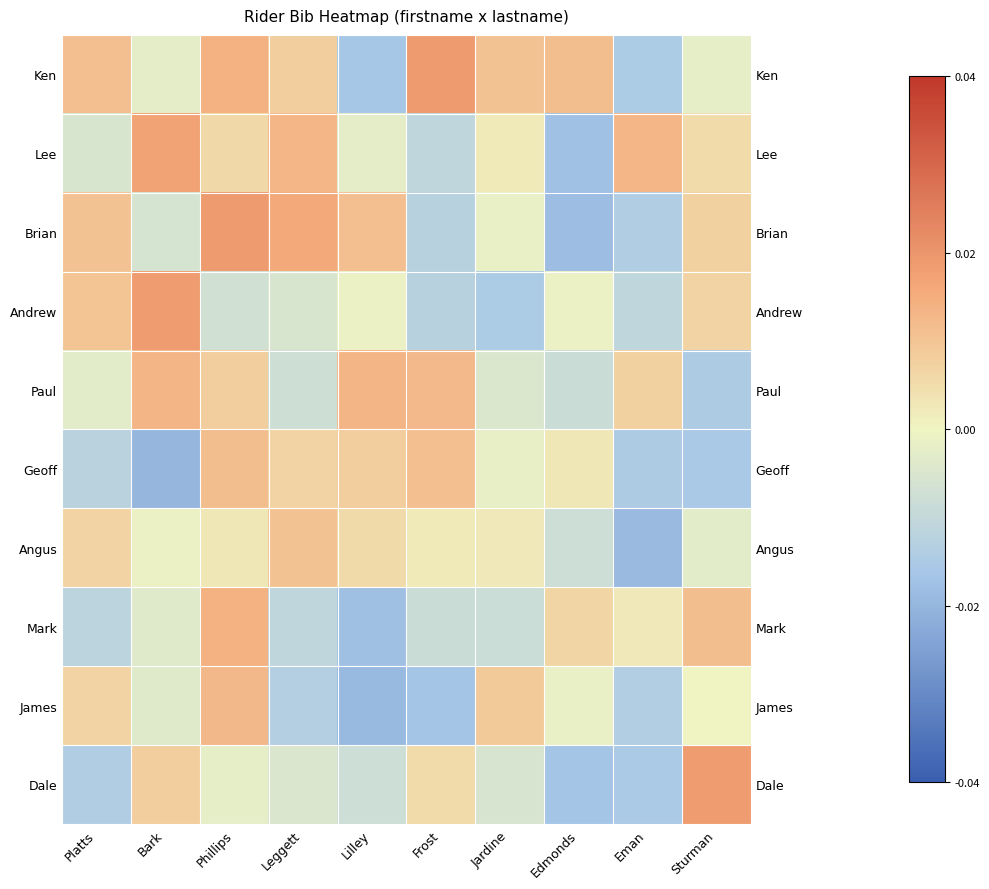

Rank the series by their maximum value, from highest to lowest.

Ken, Brian, Andrew, Dale, Lee, Mark, Paul, James, Geoff, Angus